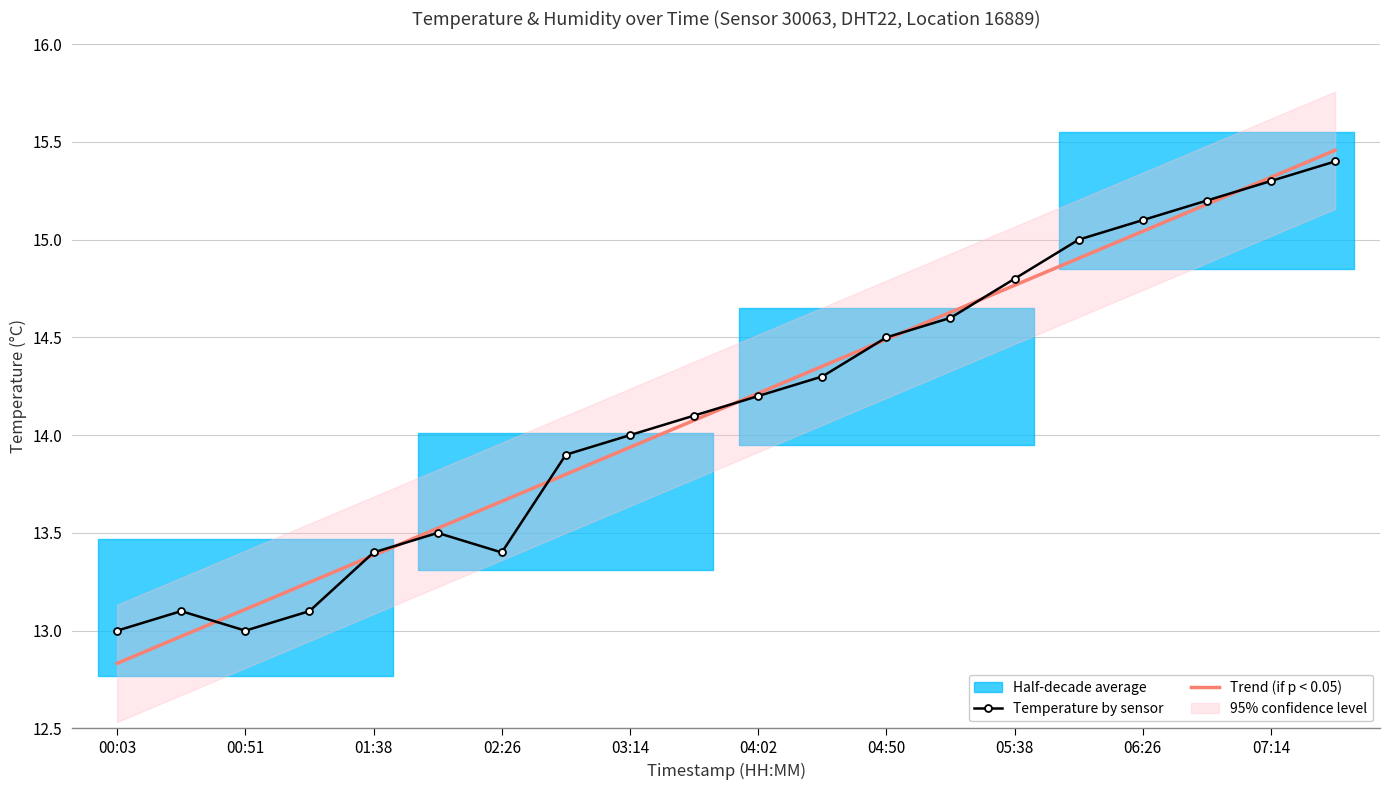

What is the average value of the Trend (if p < 0.05) series?

14.1